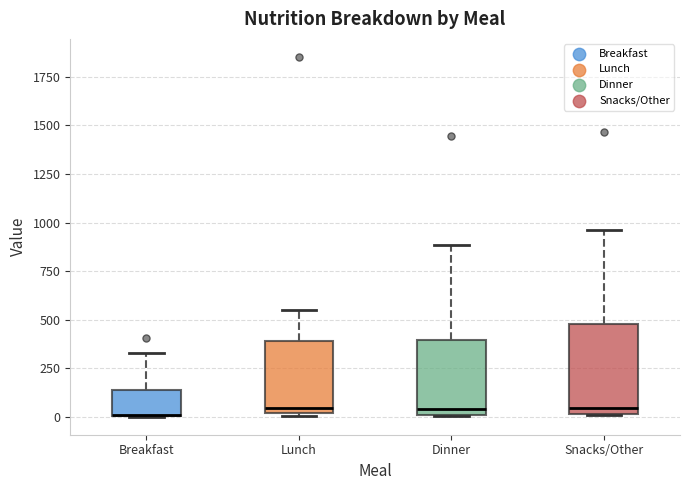

Reading left to right, read every box against the y-axis: the position of its median line, the range the box covers, and the ends of its whiskers. The values are not printed on the chart, so give them approximately, as read against the axis.

Breakfast: median 0 (drawn on the box's lower edge), box 0 to 150, whiskers 0 to 350
Lunch: median 50, box 0 to 400, whiskers 0 to 550
Dinner: median 50, box 0 to 400, whiskers 0 to 900
Snacks/Other: median 50, box 0 to 500, whiskers 0 to 950